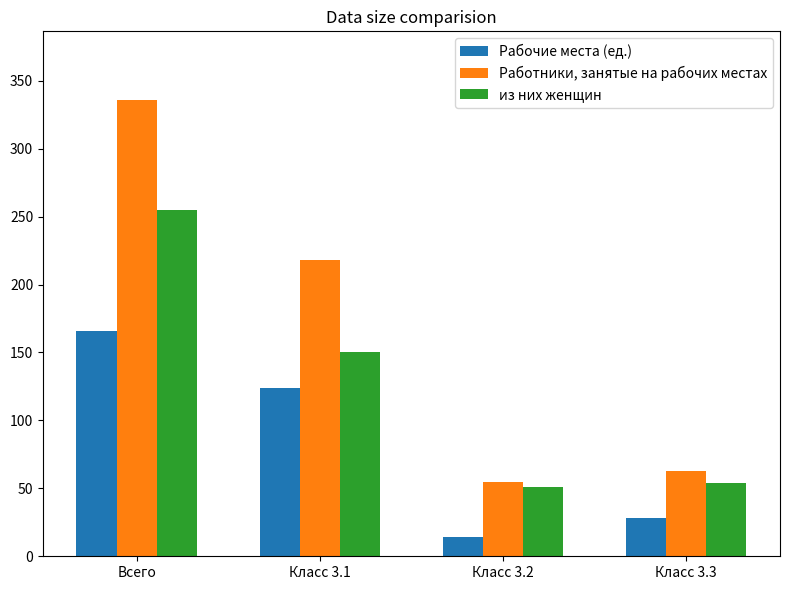

How many bars are there in each group?

3